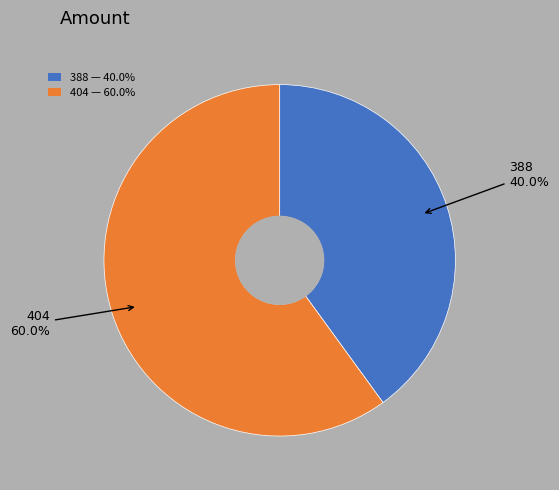

Between 404 and 388, which is larger?

404